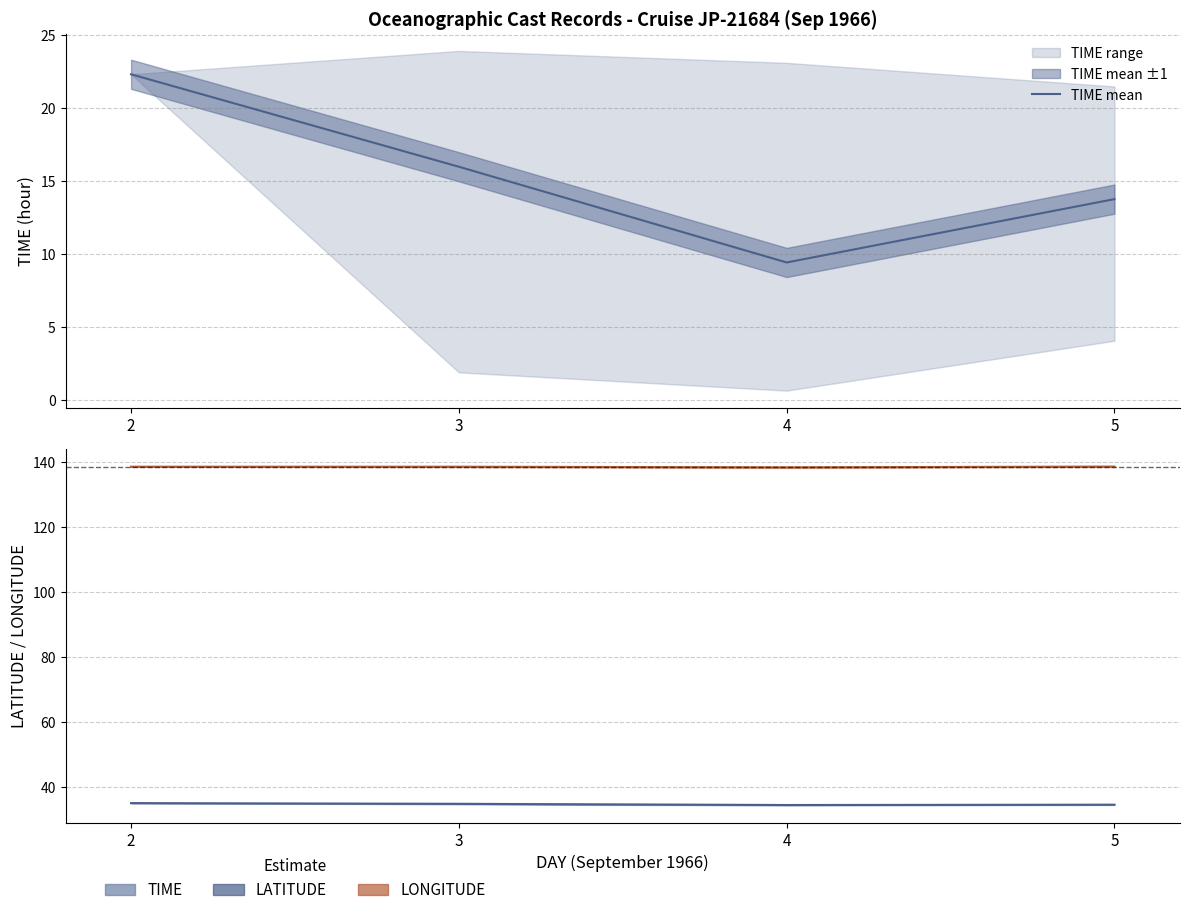

Is the value of LONGITUDE mean at 4 greater than the value of LATITUDE mean at 3?

Yes